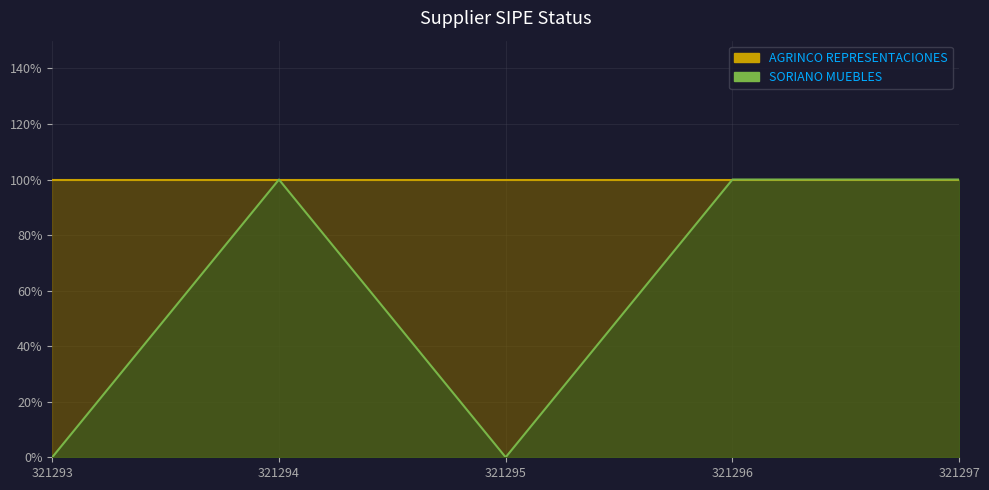

Rank the categories by value from lowest to highest.

321293, 321295, 321294, 321296, 321297